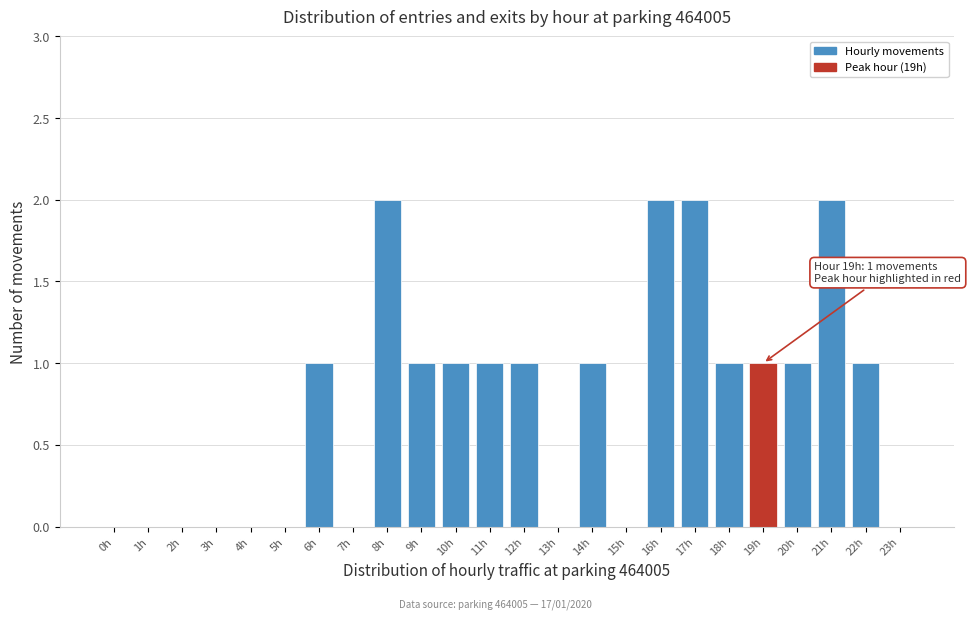

Reading left to right, what are all the values shown in this chart?

0h=0	1h=0	2h=0	3h=0	4h=0	5h=0	6h=1	7h=0	8h=2	9h=1	10h=1	11h=1	12h=1	13h=0	14h=1	15h=0	16h=2	17h=2	18h=1	19h=1	20h=1	21h=2	22h=1	23h=0